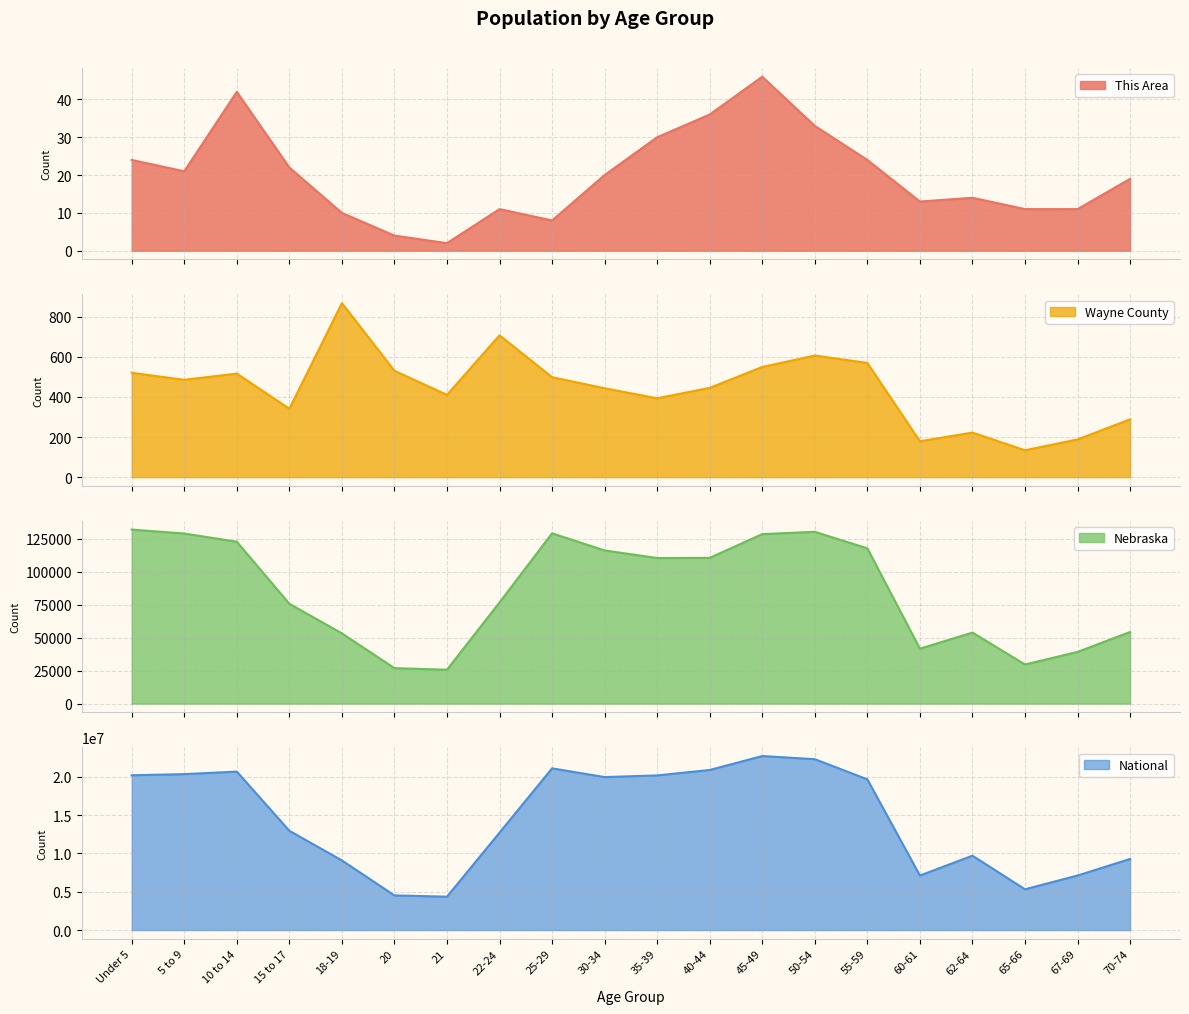

At which category does the chart reach its minimum across all series?

21